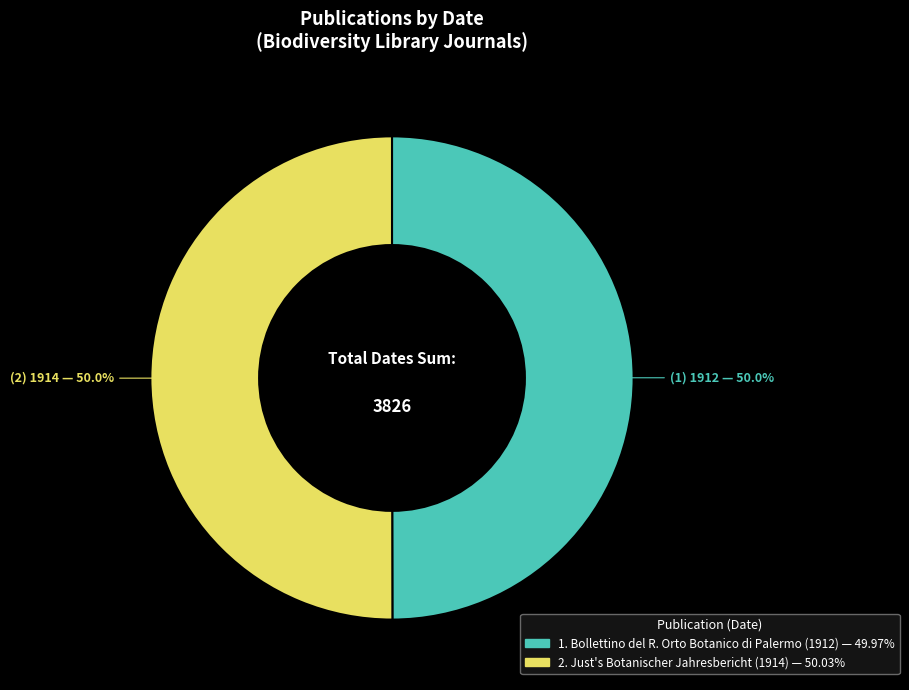

Count the number of slices in the pie.

2